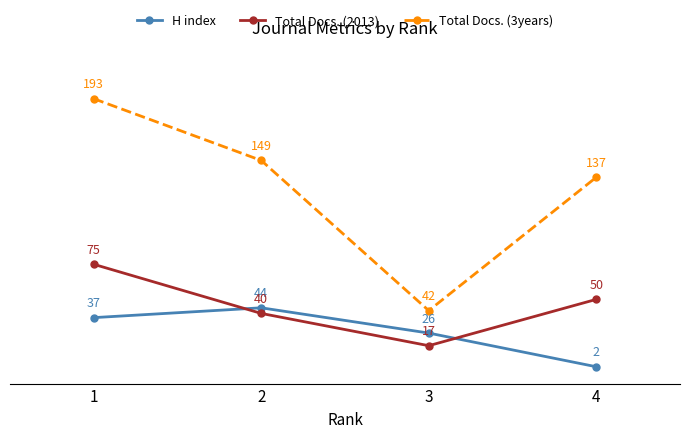

What is the difference between the highest and lowest values at 3?

25